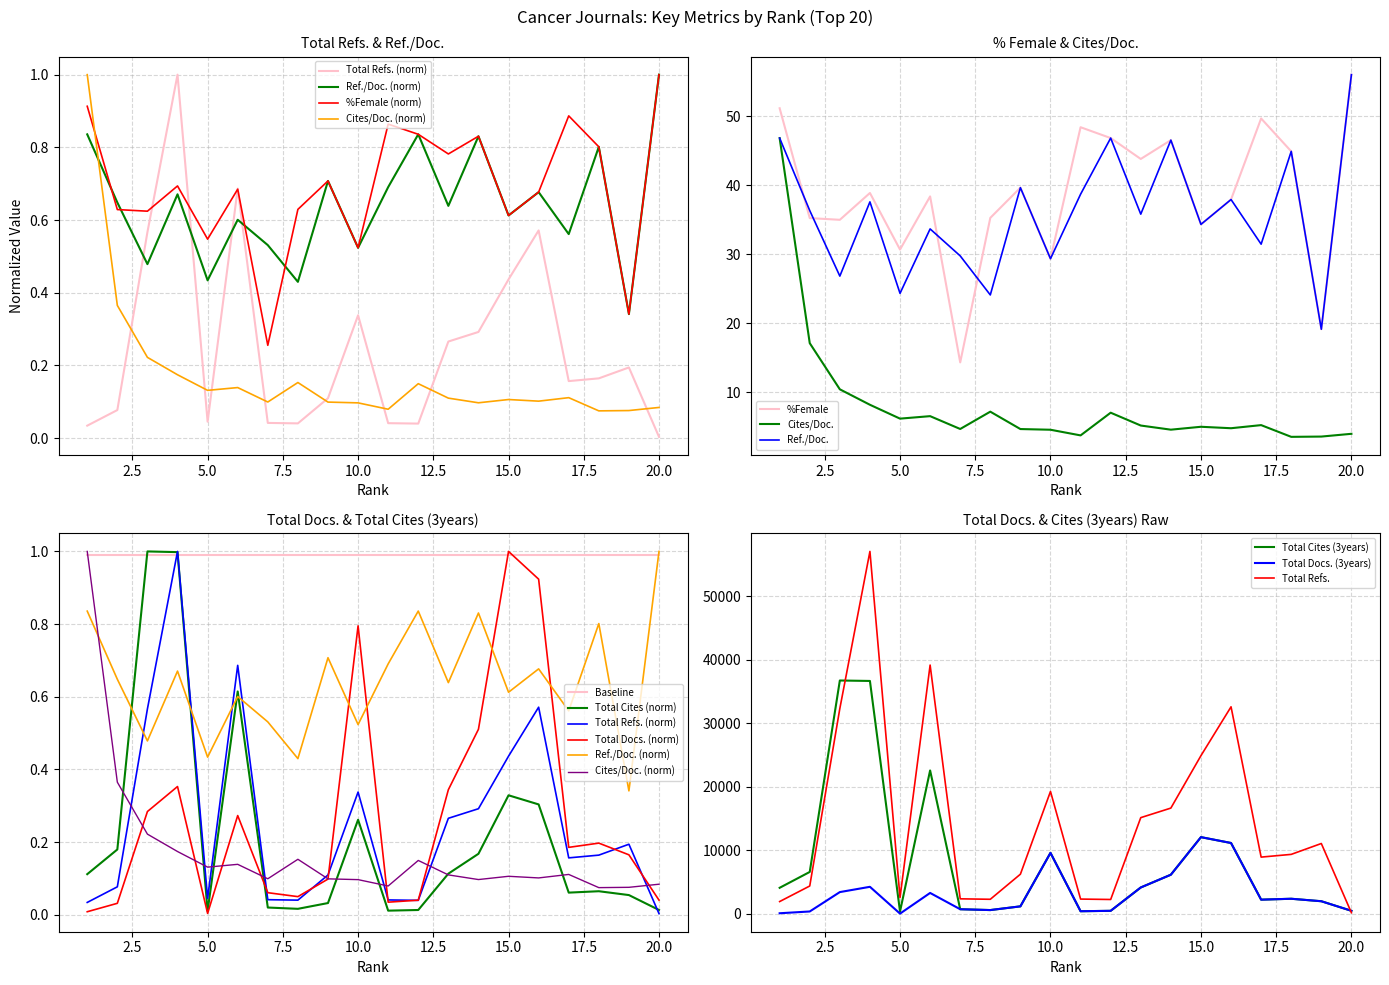

Which series changed the most between 7 and 18?

%Female